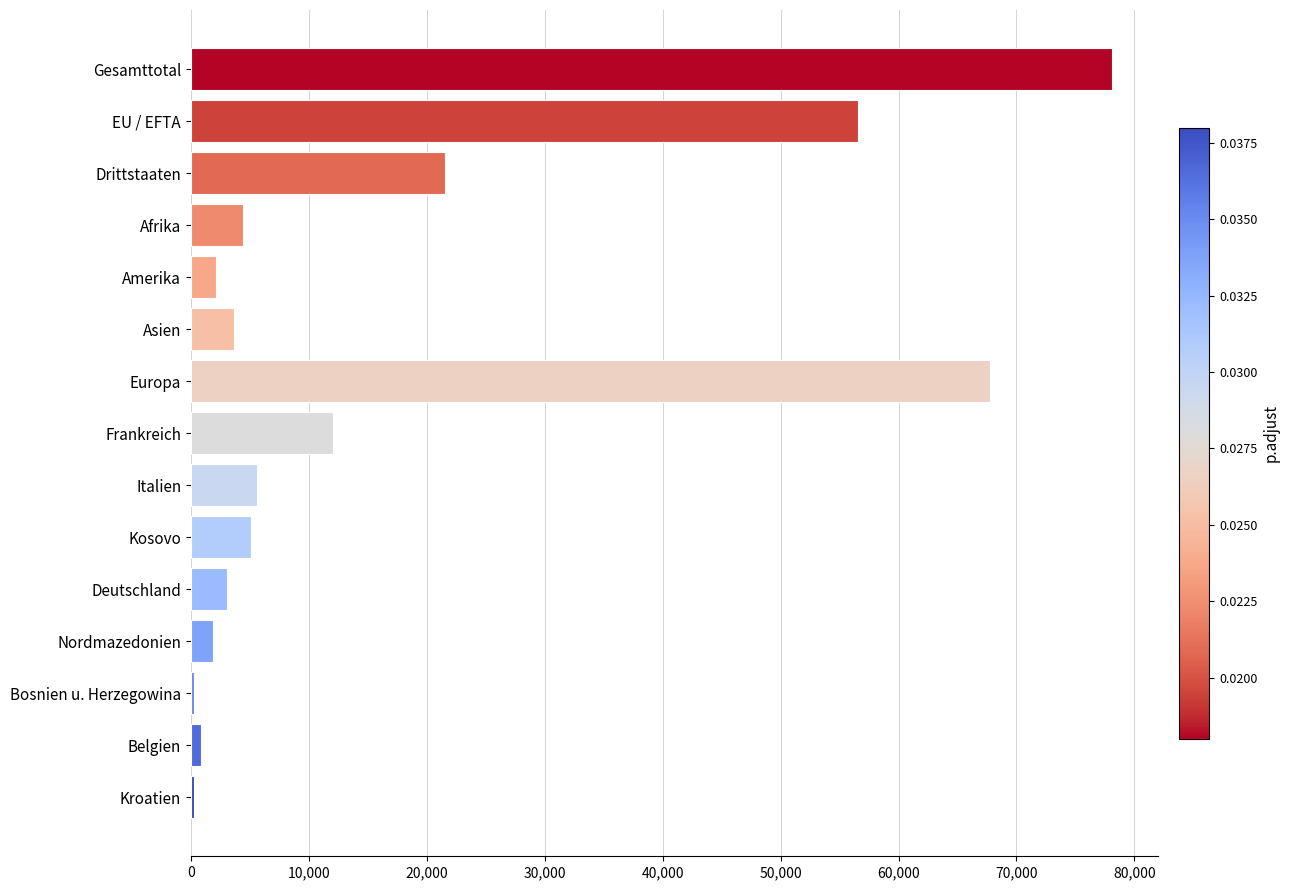

Between Kroatien and Italien, which is larger?

Italien